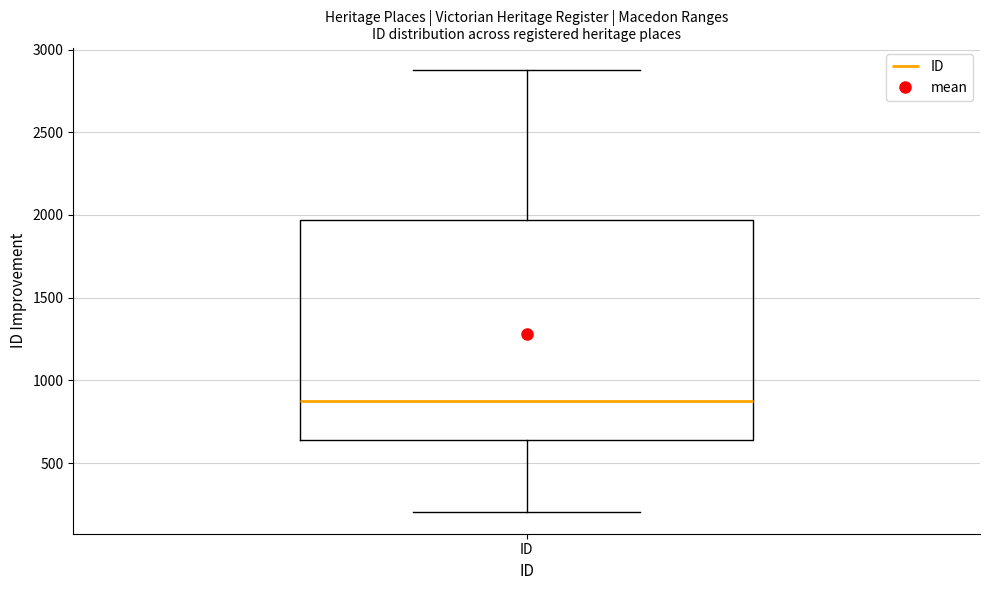

Read this box plot against the y-axis: the position of the median line, the range covered by the box, and the ends of both whiskers. The values are not printed on the chart, so give them approximately, as read against the axis.

median 850, box 650 to 1950, whiskers 200 to 2900